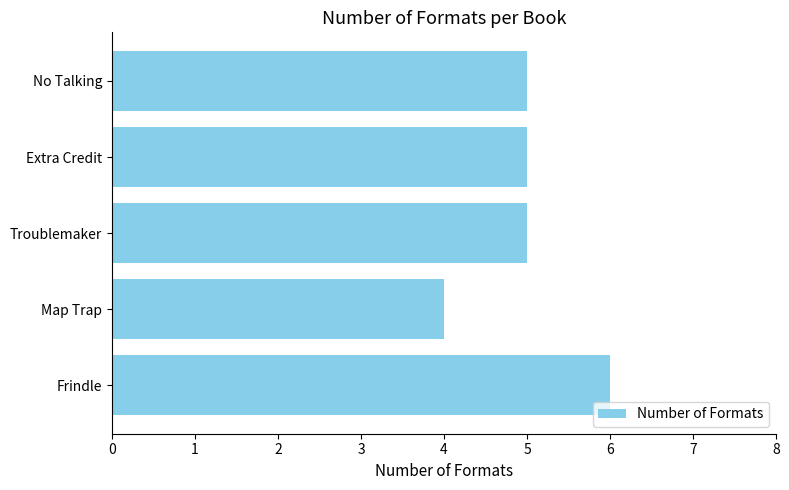

Read the value at Frindle.

6